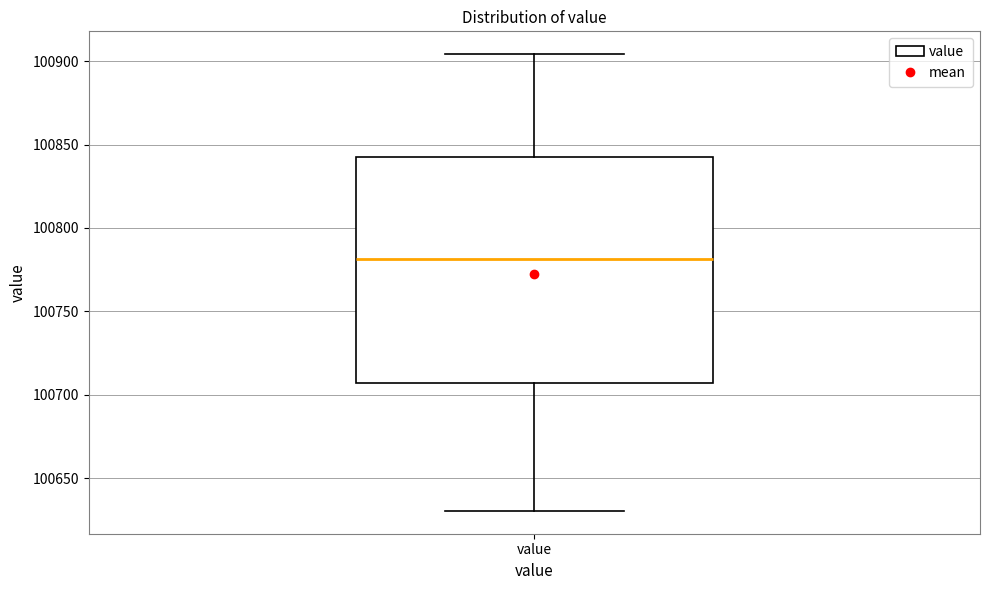

Read this box plot against the y-axis: the position of the median line, the range covered by the box, and the ends of both whiskers. The values are not printed on the chart, so give them approximately, as read against the axis.

median 100780, box 100705 to 100845, whiskers 100630 to 100905